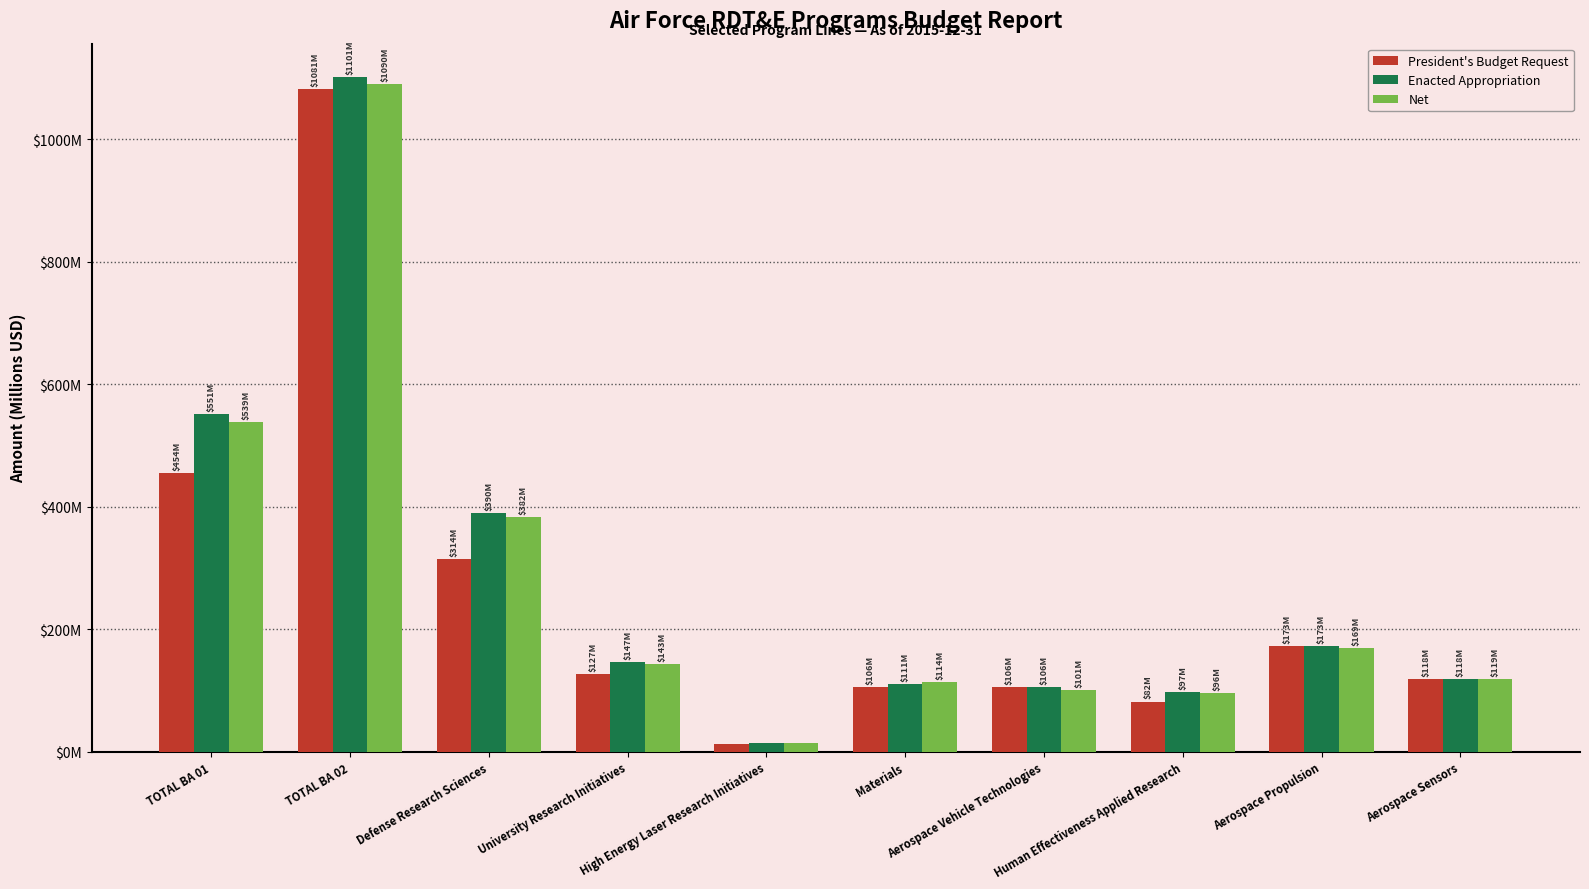

Does the chart contain stacked bars?

No